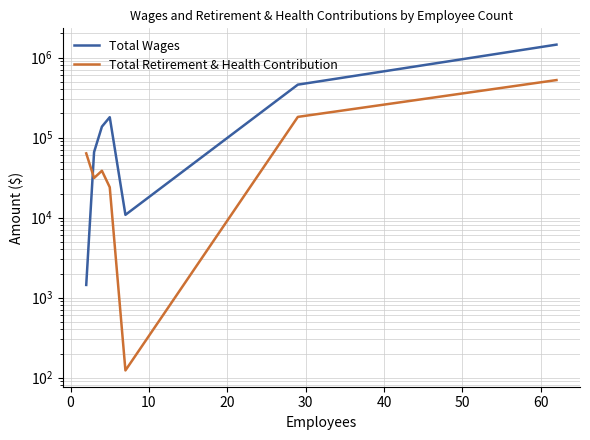

Which series has the largest total across all categories?

Total Wages